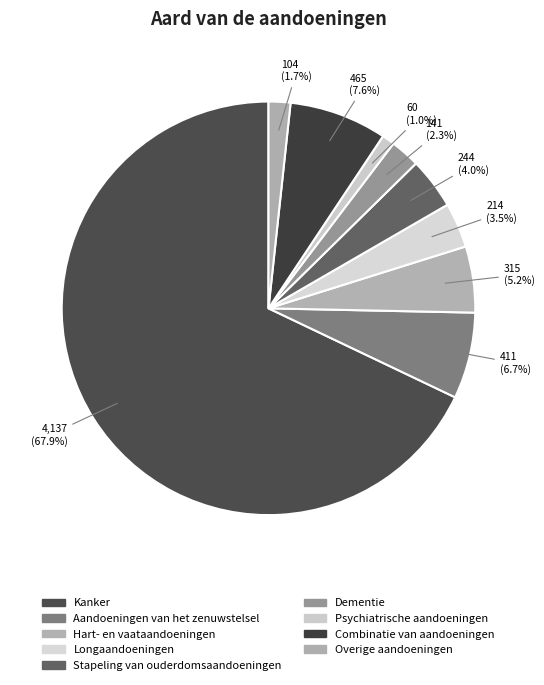

What percentage is the Psychiatrische aandoeningen slice, to the nearest percent?

1%